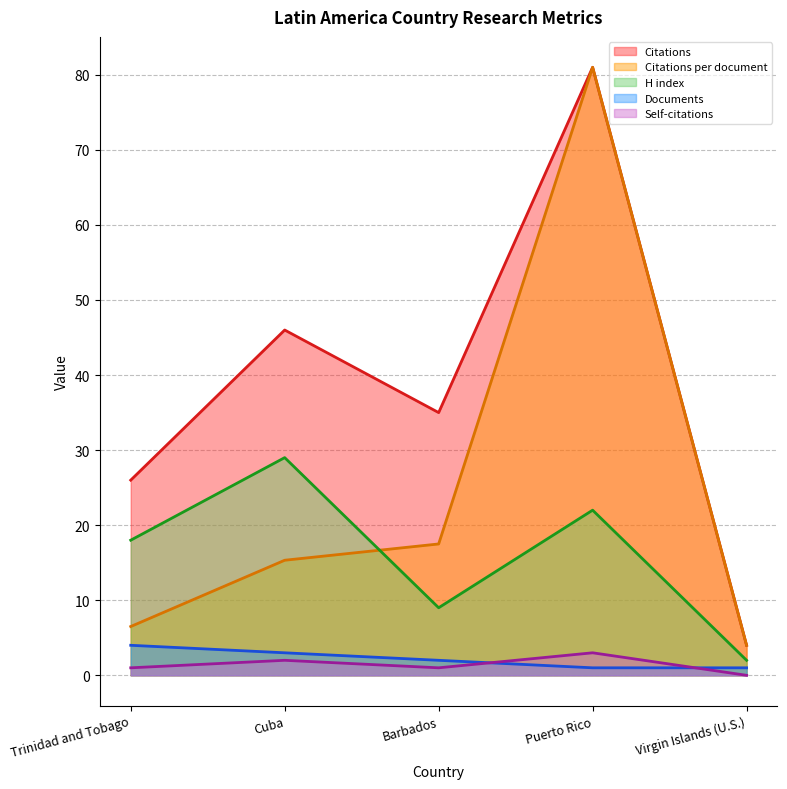

In Citations, how many points are lower than both neighbors (excluding endpoints)?

1